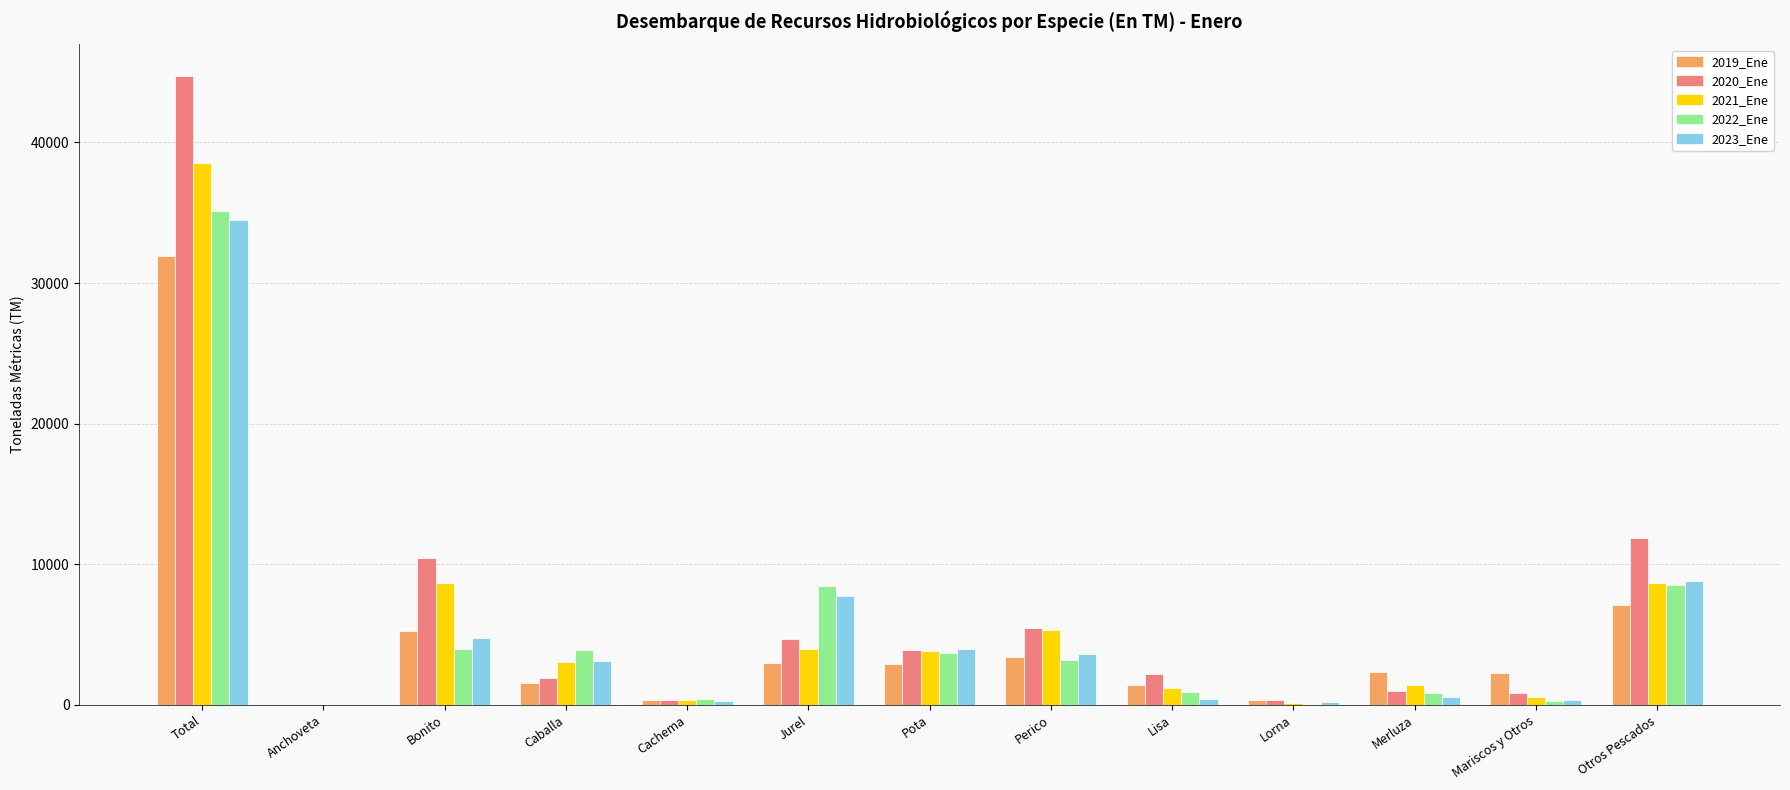

At which category does the chart reach its peak across all series?

Total